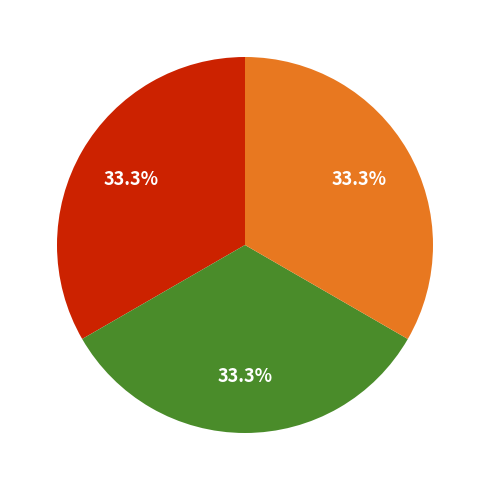

How many segments does this pie chart have?

3